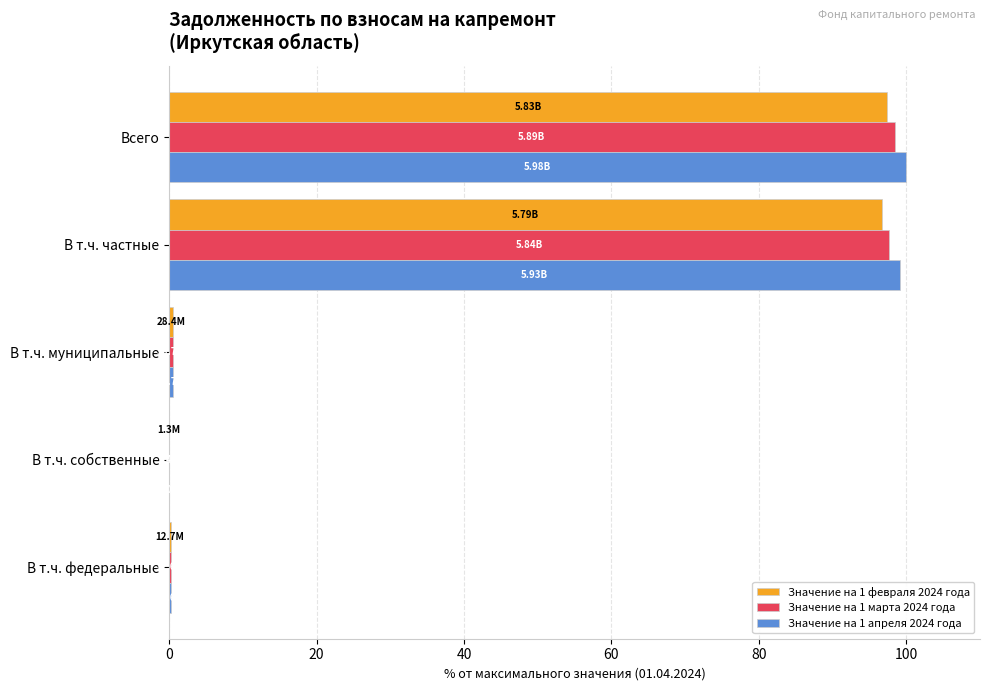

Is the value of Значение на 1 апреля 2024 года at В т.ч. собственные greater than the value of Значение на 1 февраля 2024 года at Всего?

No